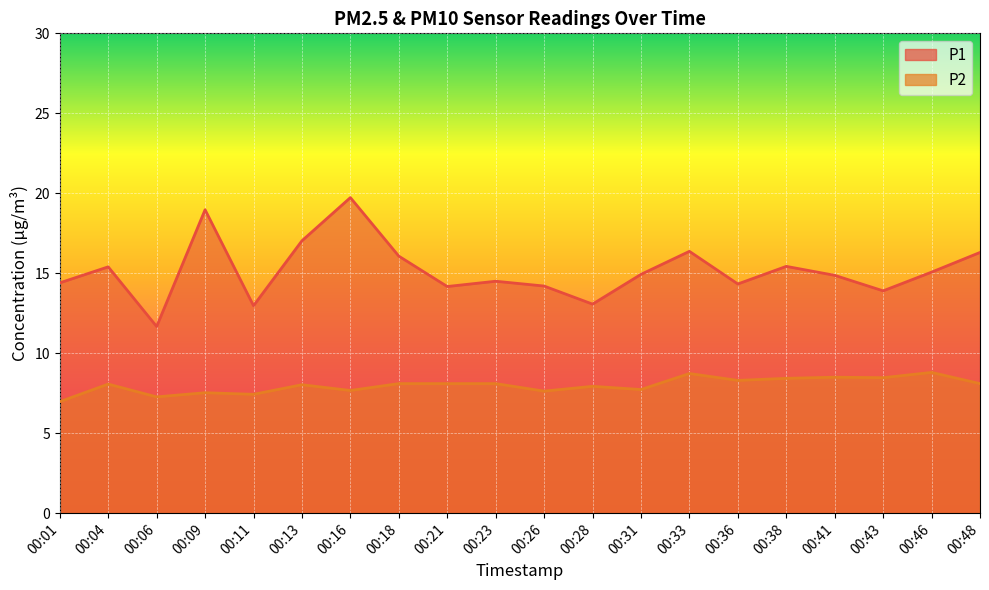

Reading right to left, extract all data points from this chart.

P1: 16.3	15.1	13.9	14.9	15.4	14.3	16.4	14.9	13.1	14.2	14.5	14.2	16.1	19.7	17.0	13.0	19.0	11.7	15.4	14.4
P2: 8.1	8.8	8.5	8.5	8.4	8.3	8.7	7.7	7.9	7.6	8.1	8.1	8.1	7.7	8.0	7.4	7.5	7.3	8.1	7.0